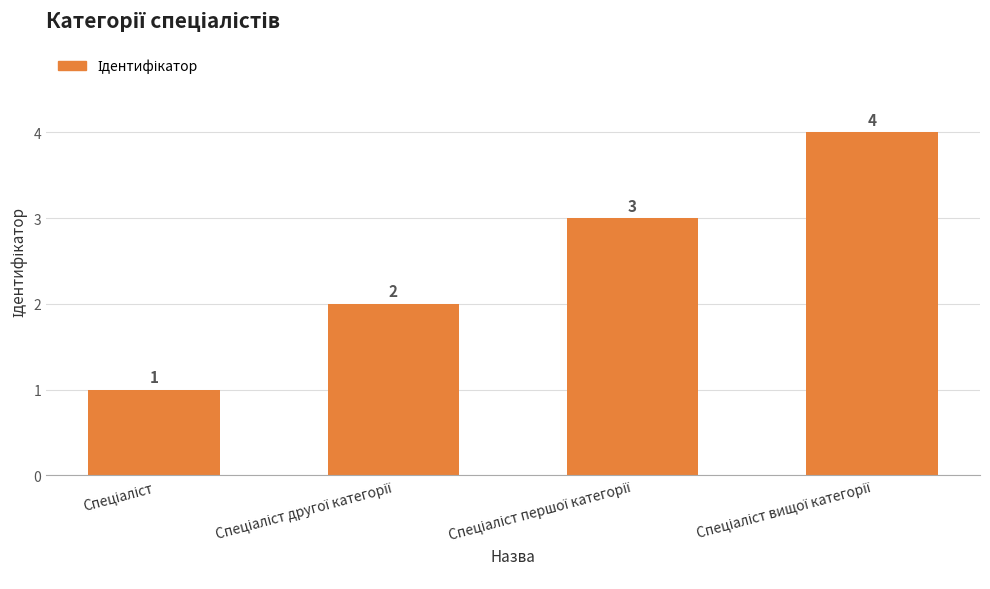

What is the maximum value shown in the chart?

4